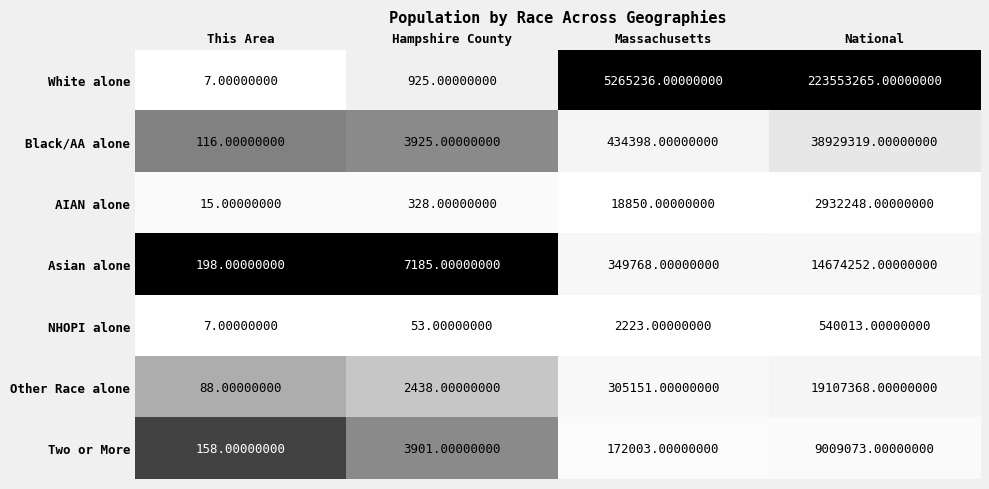

What is the difference between the maximum and minimum values in the AIAN alone series?

2932233